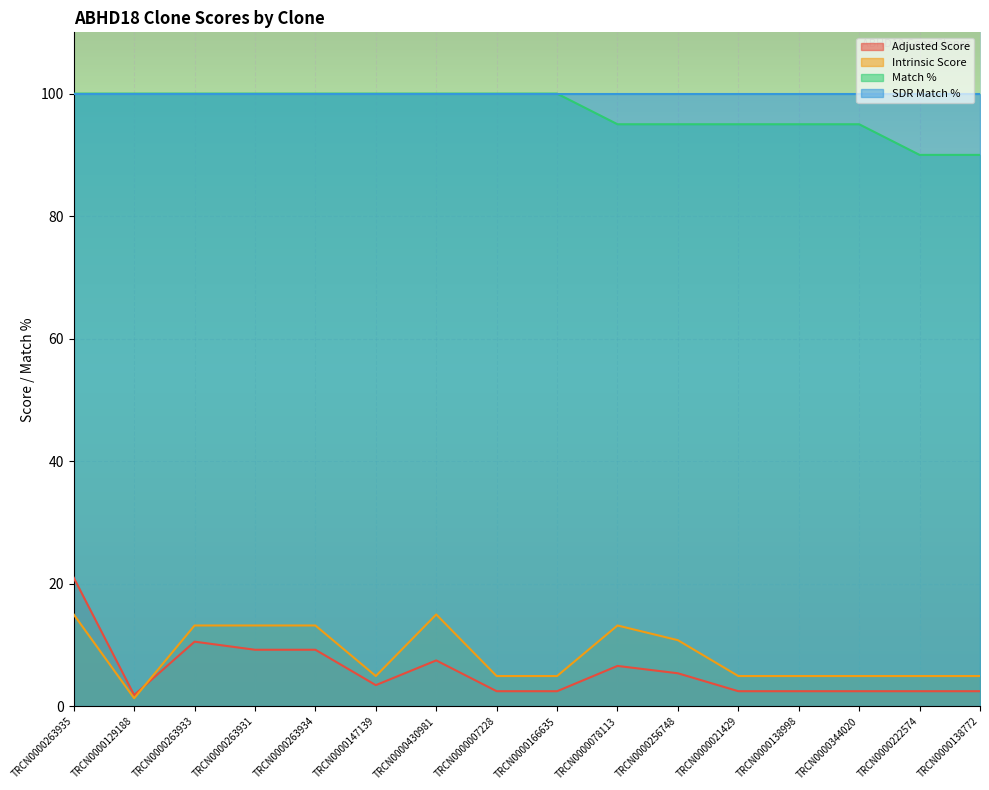

True or false: Adjusted Score and Match % intersect in this chart.

False